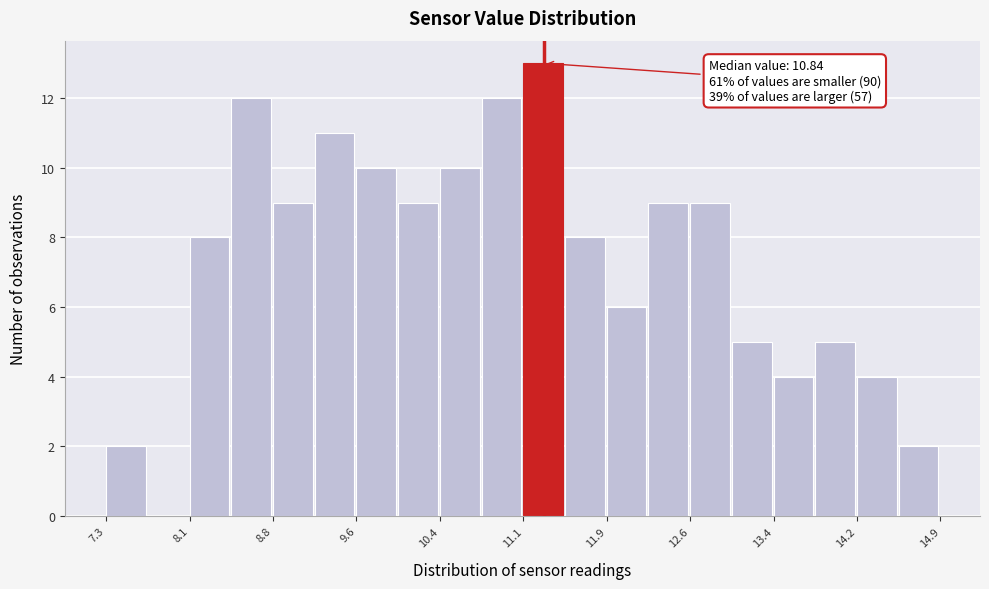

Read against the x-axis, roughly where is the centre of the tallest bar?

11.3